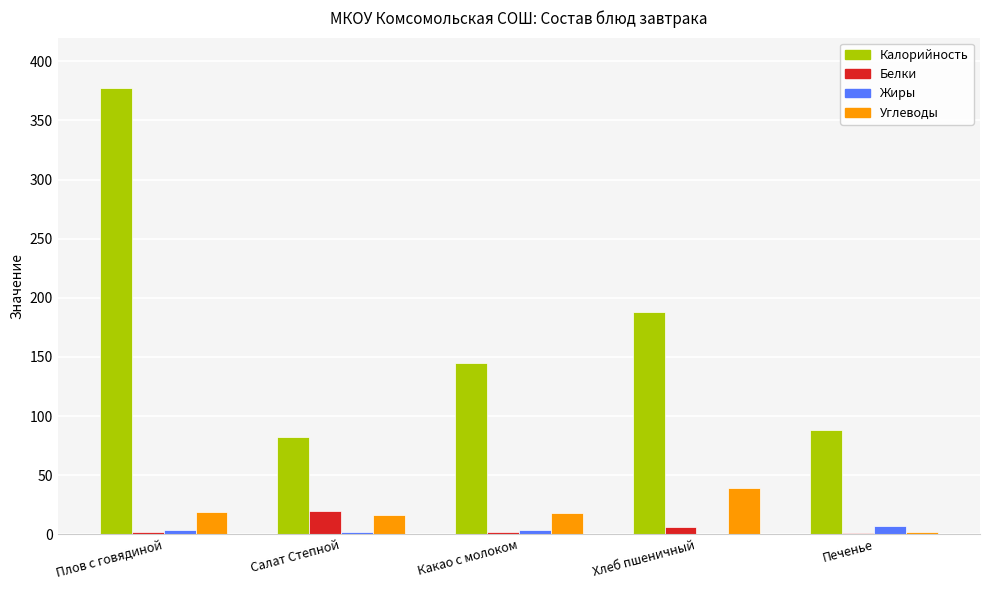

Which series has the widest spread of values?

Калорийность